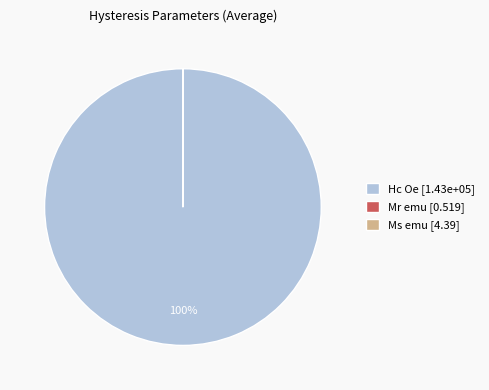

Which slice is the largest?

Hc Oe